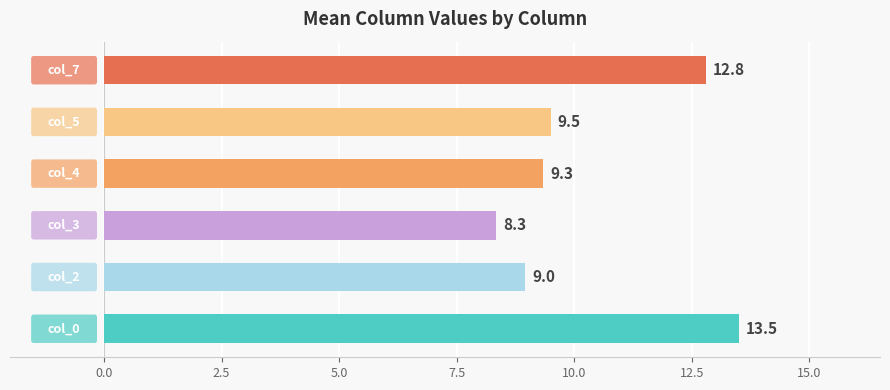

How many categories are shown in the chart?

6